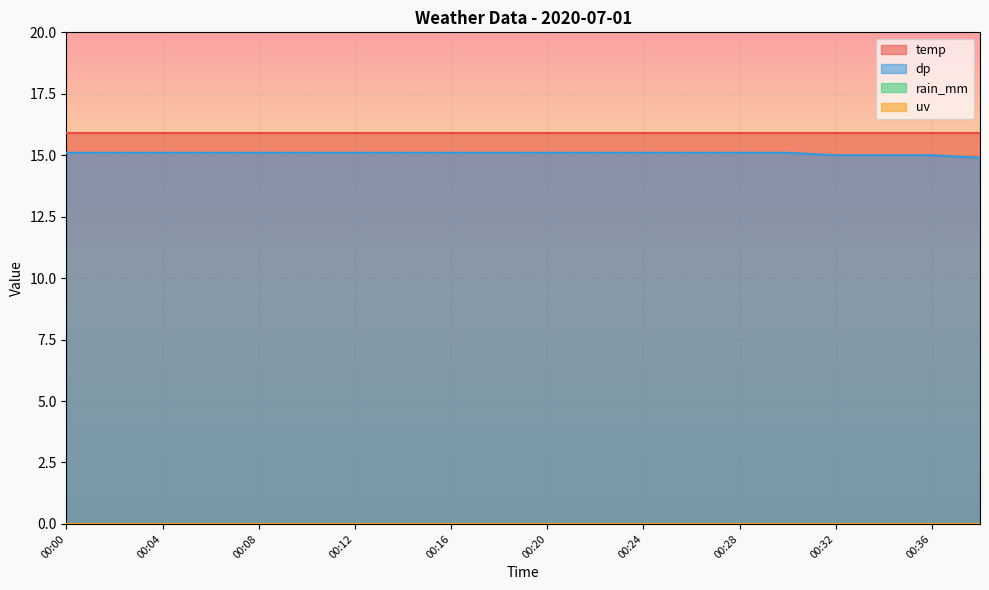

The value of uv at 00:22 is 0.0. True or false?

True